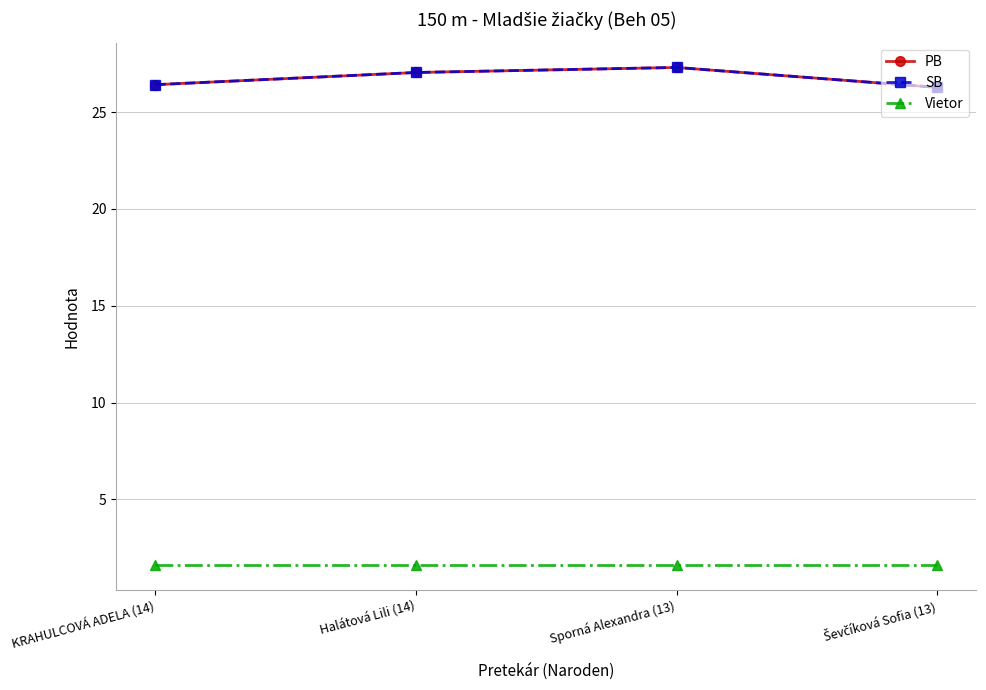

Is this an area chart (filled region under the line)?

No